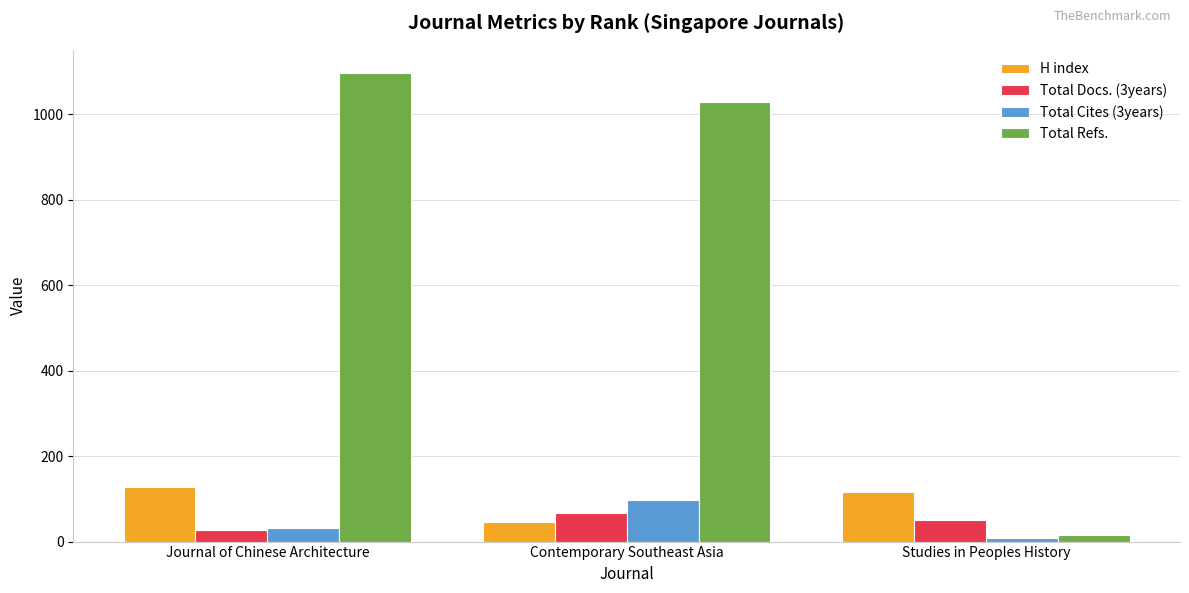

Which category has the highest value across all series?

Journal of Chinese Architecture